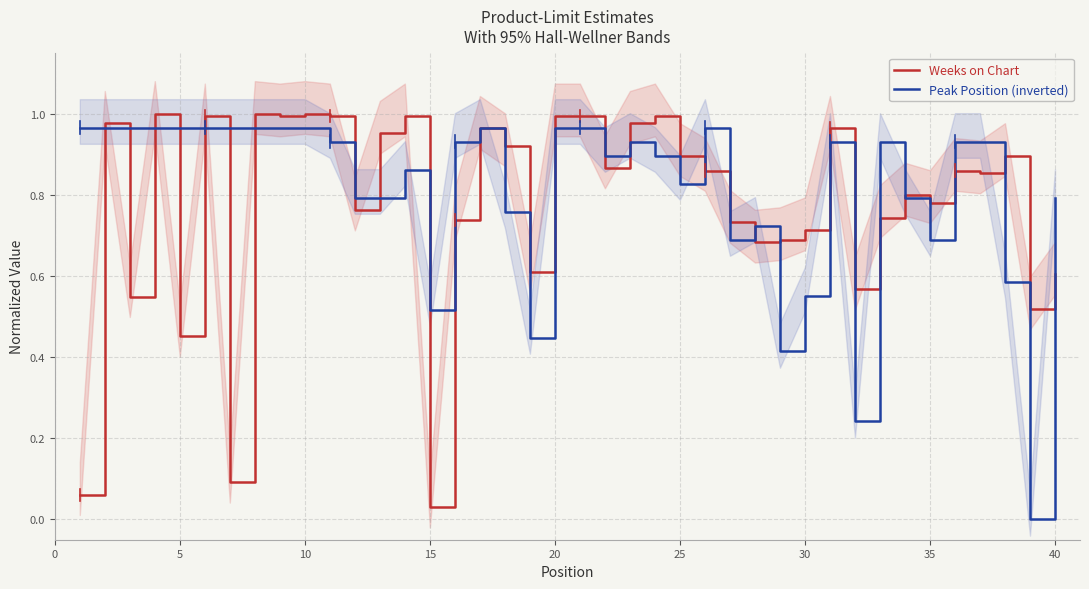

What is the greatest value displayed?

1.0